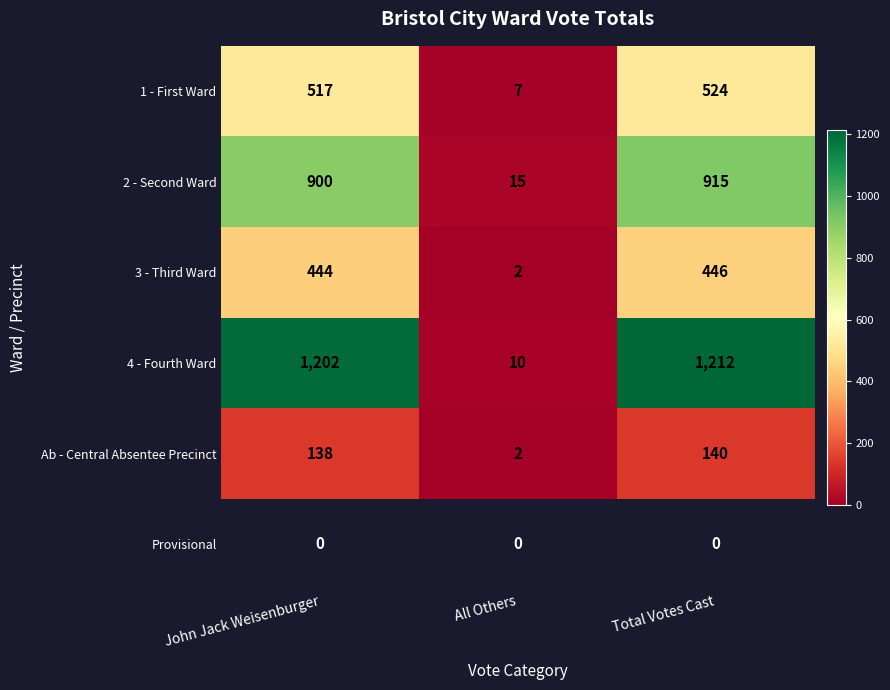

What is the difference between the second highest and minimum values in the Ab - Central Absentee Precinct series?

136